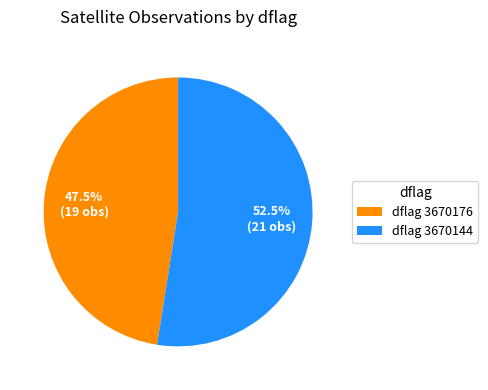

Is there any slice that represents more than half of the pie?

Yes